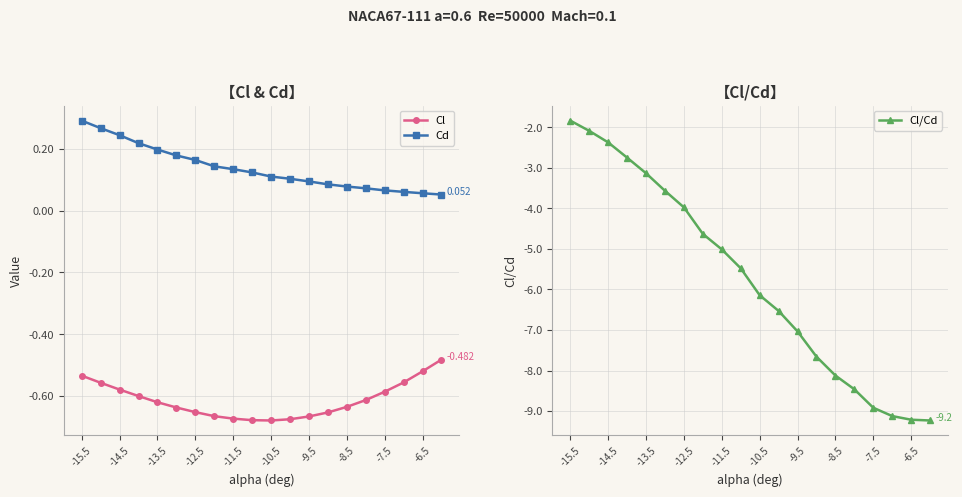

True or false: Cl/Cd and Cl cross at least once.

False